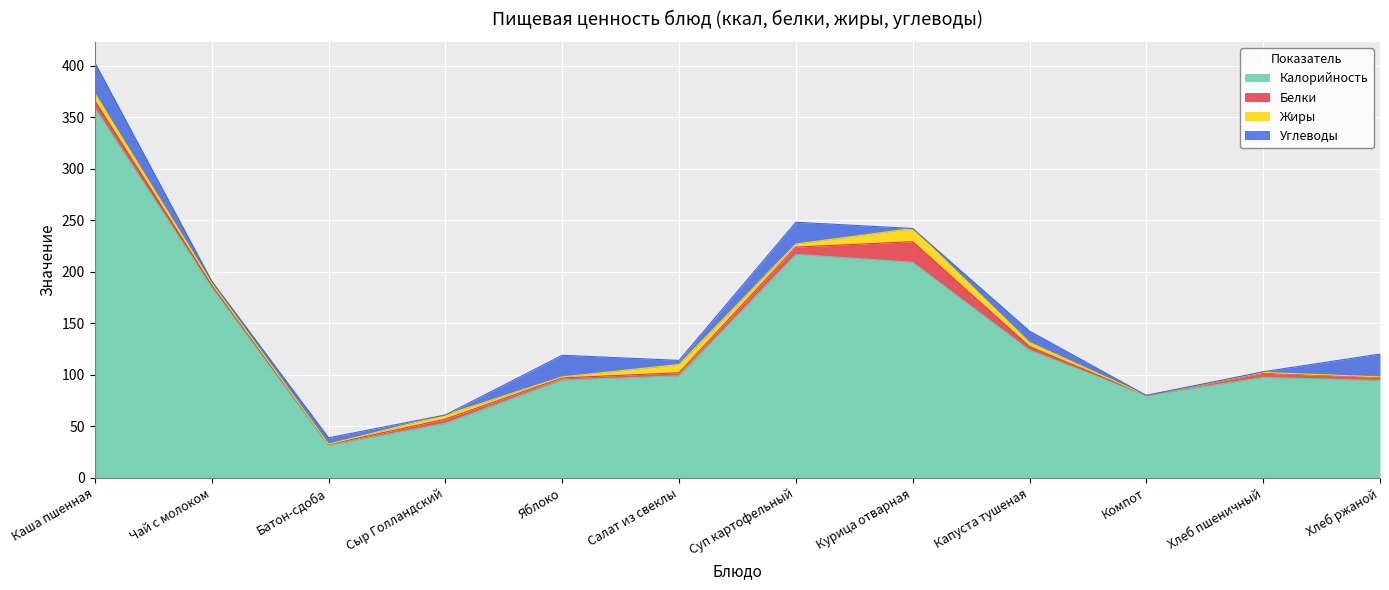

How many interior local peaks does the Жиры series have?

4